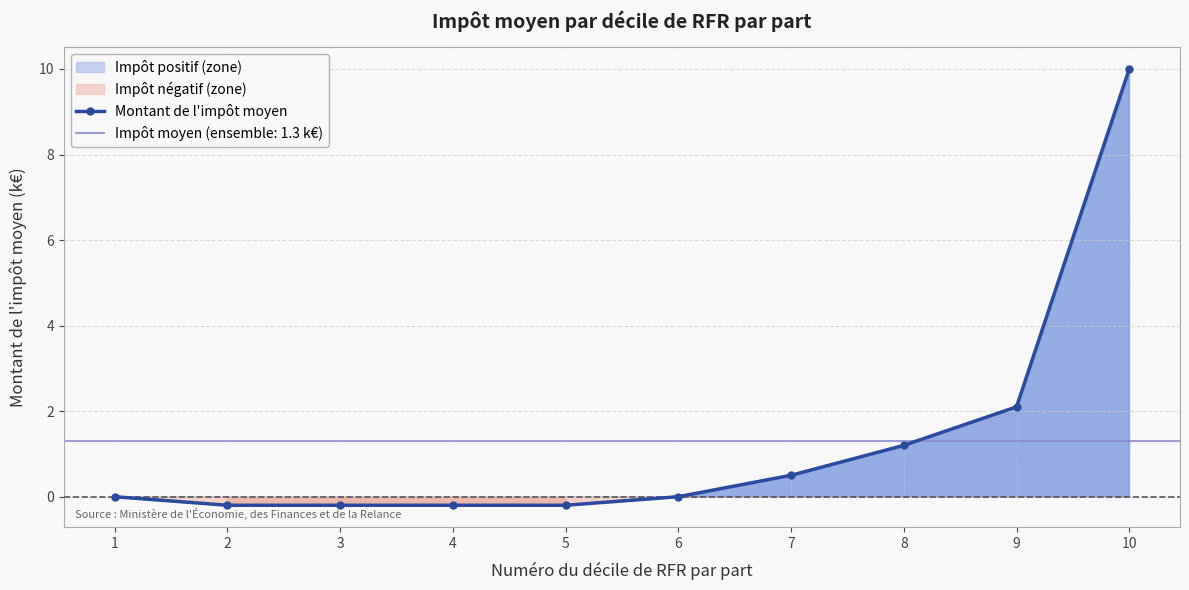

Count the number of categories in the chart.

10